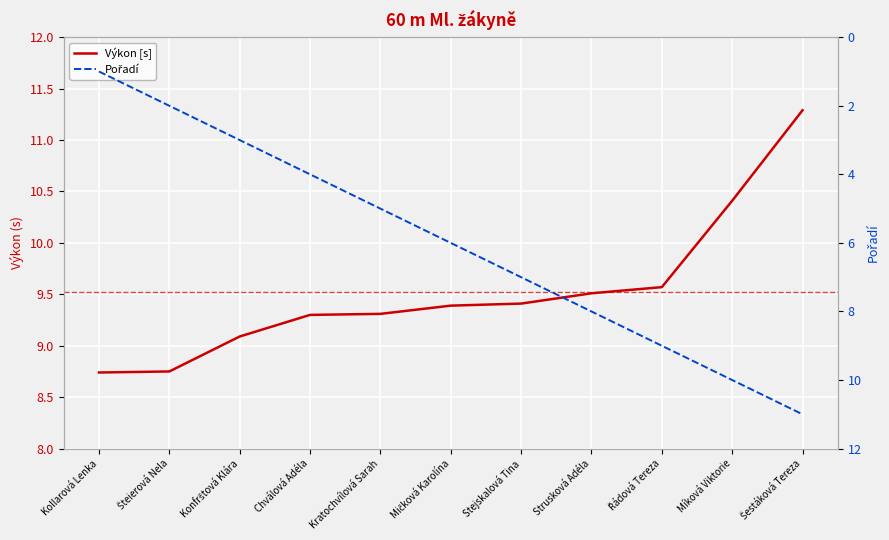

The value of Pořadí at Řádová Tereza is 9.0. True or false?

True